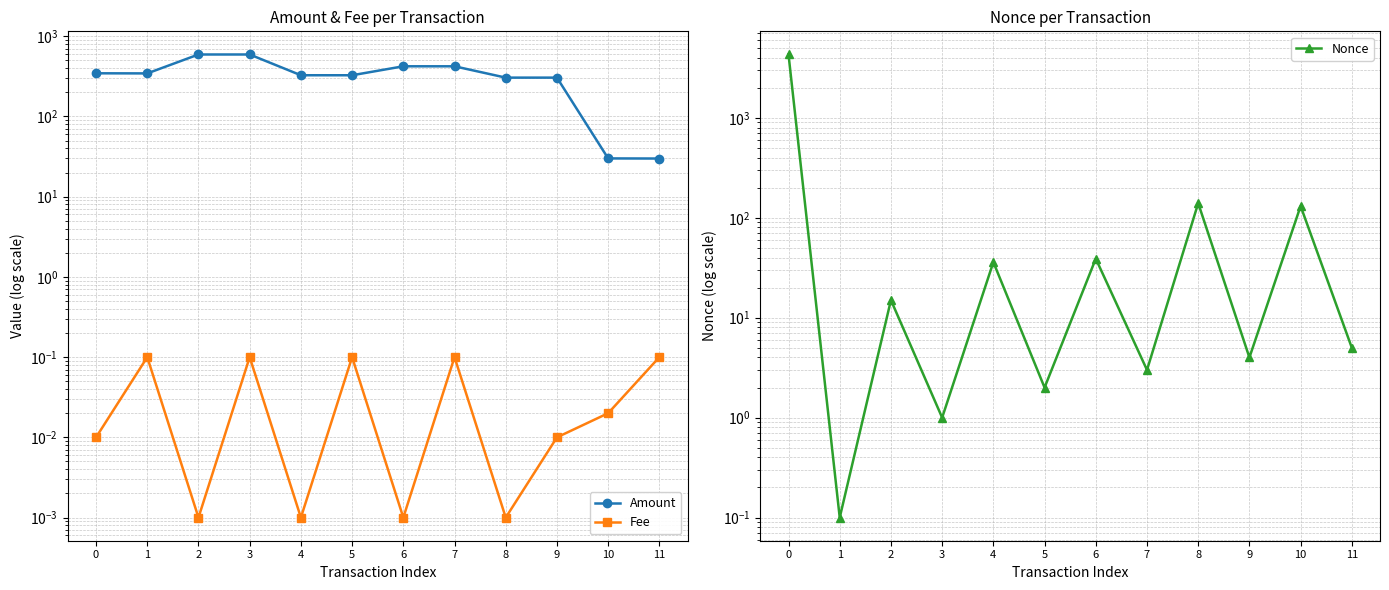

True or false: Amount has more than 1 interior local peaks.

True